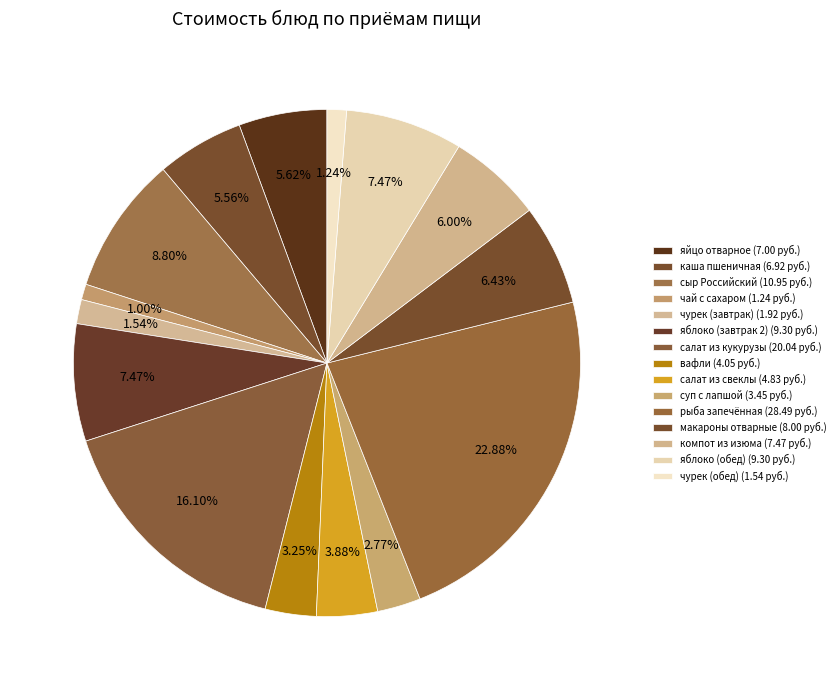

Is it true that рыба запечённая is 30% of the pie?

False